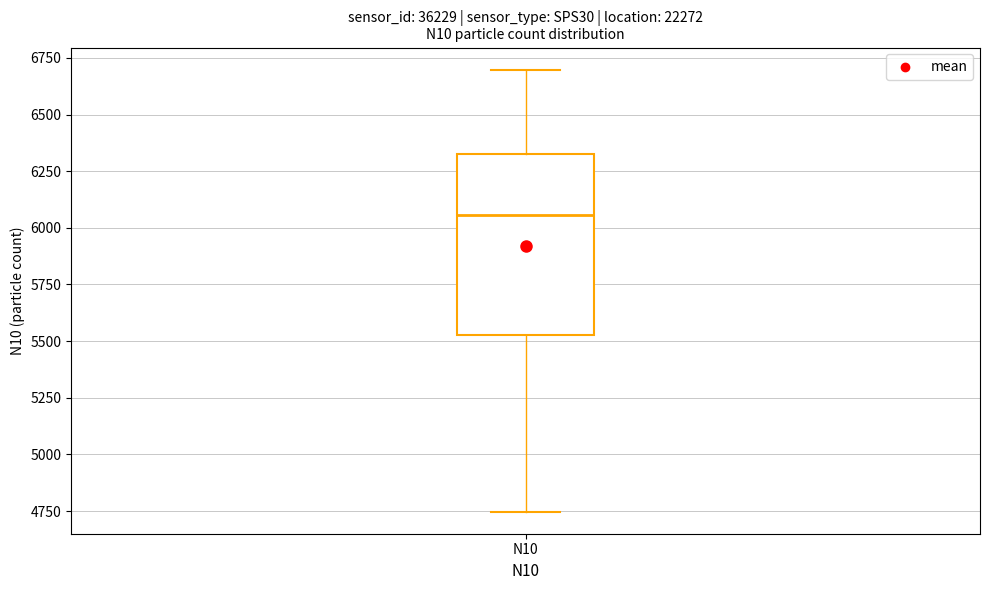

Where does the median line of the box for N10 sit on the y-axis? The values are not printed on the chart, so give them approximately, as read against the axis.

6050